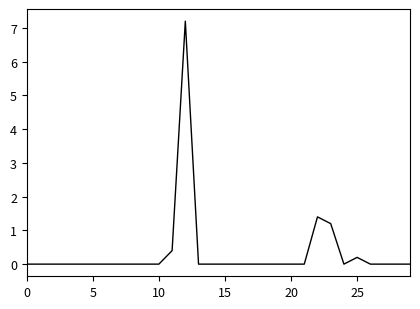

What is the average value?

0.3